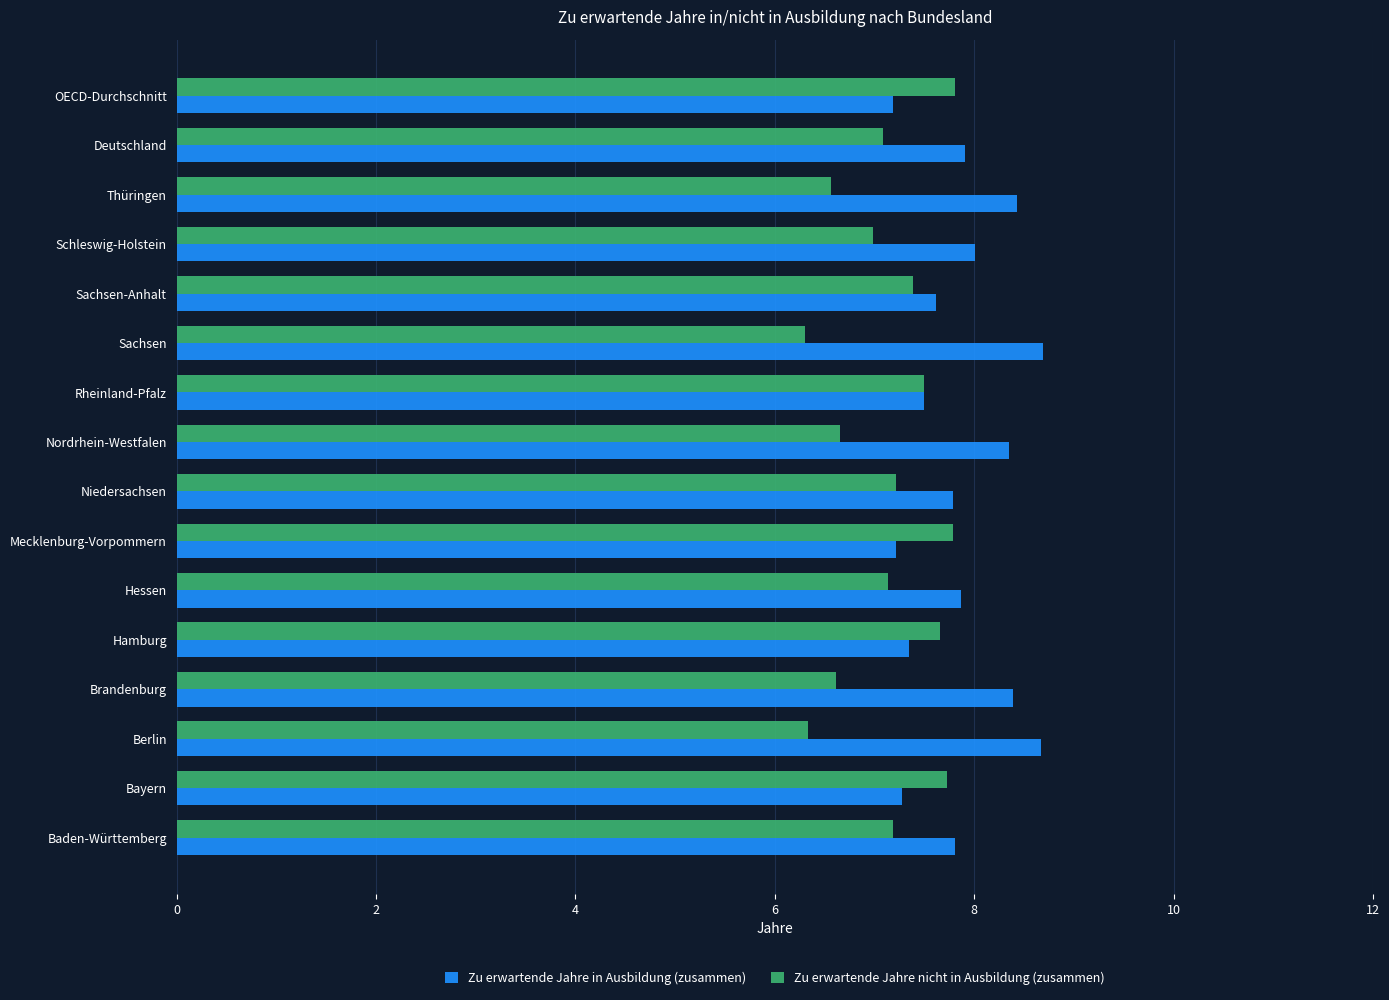

Count the number of categories in the chart.

16